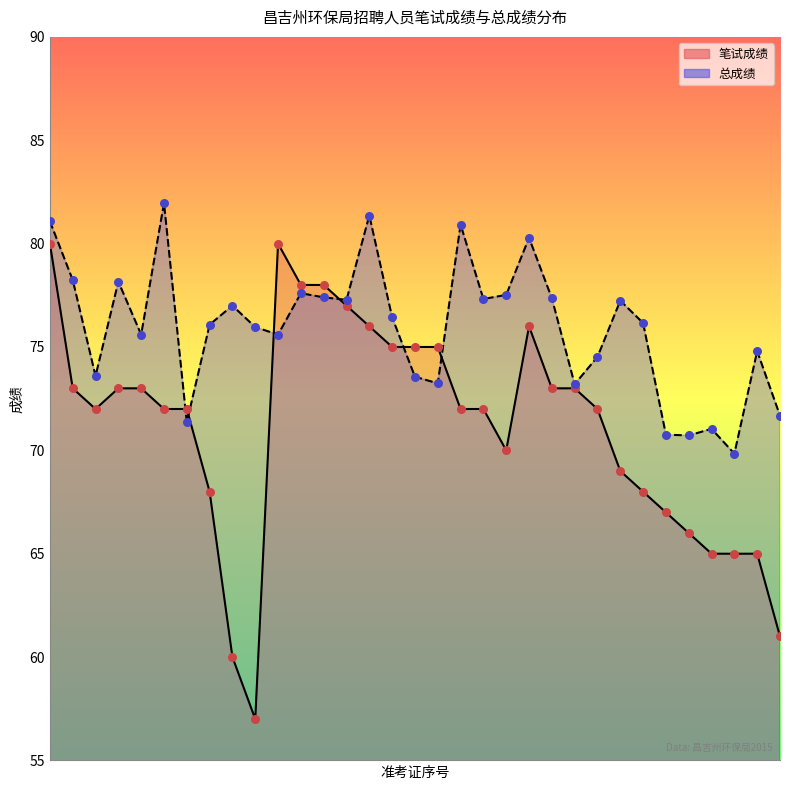

Approximately how many times larger is the value at 16 compared to 10?

1.0